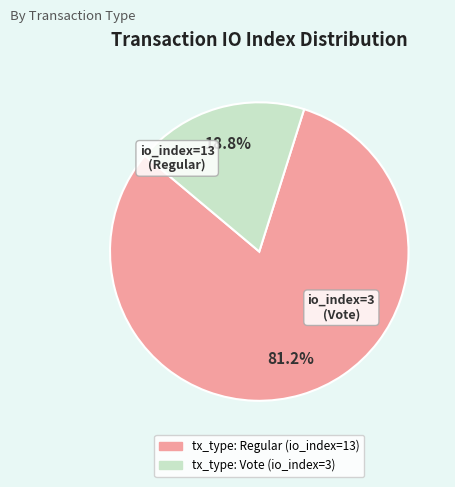

How many slices are in this pie chart?

2